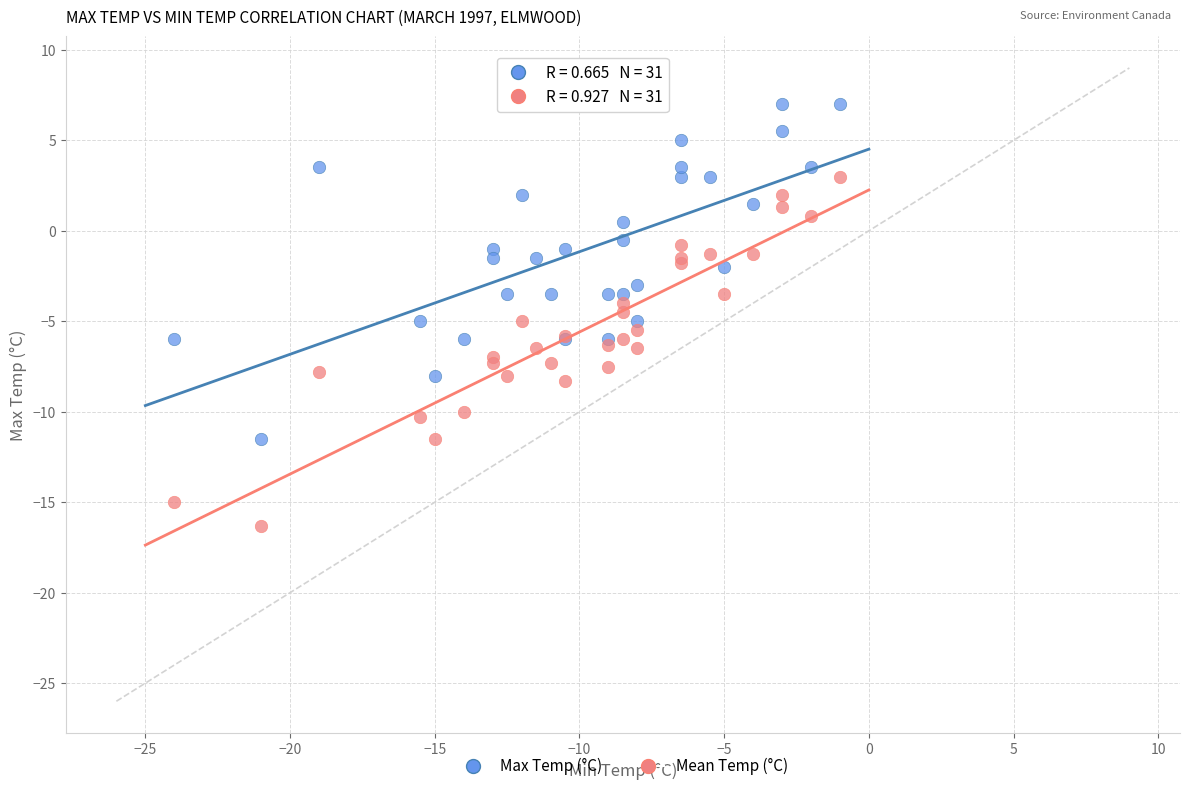

What is the X range (max minus min) for the scatter plot?

23.0